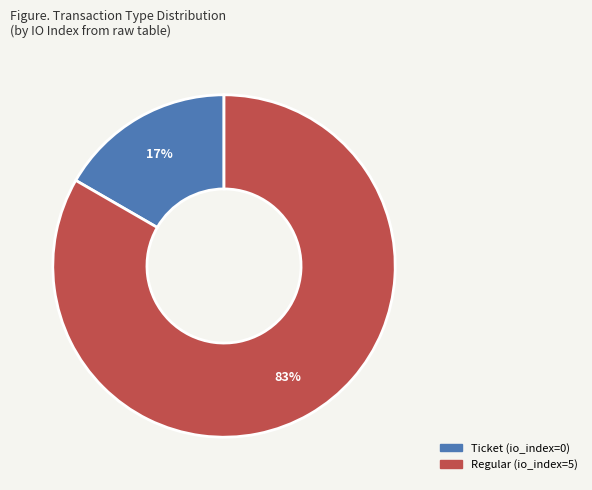

To the nearest percent, what is the combined percentage of Ticket (io_index=0) and Regular (io_index=5)?

100%